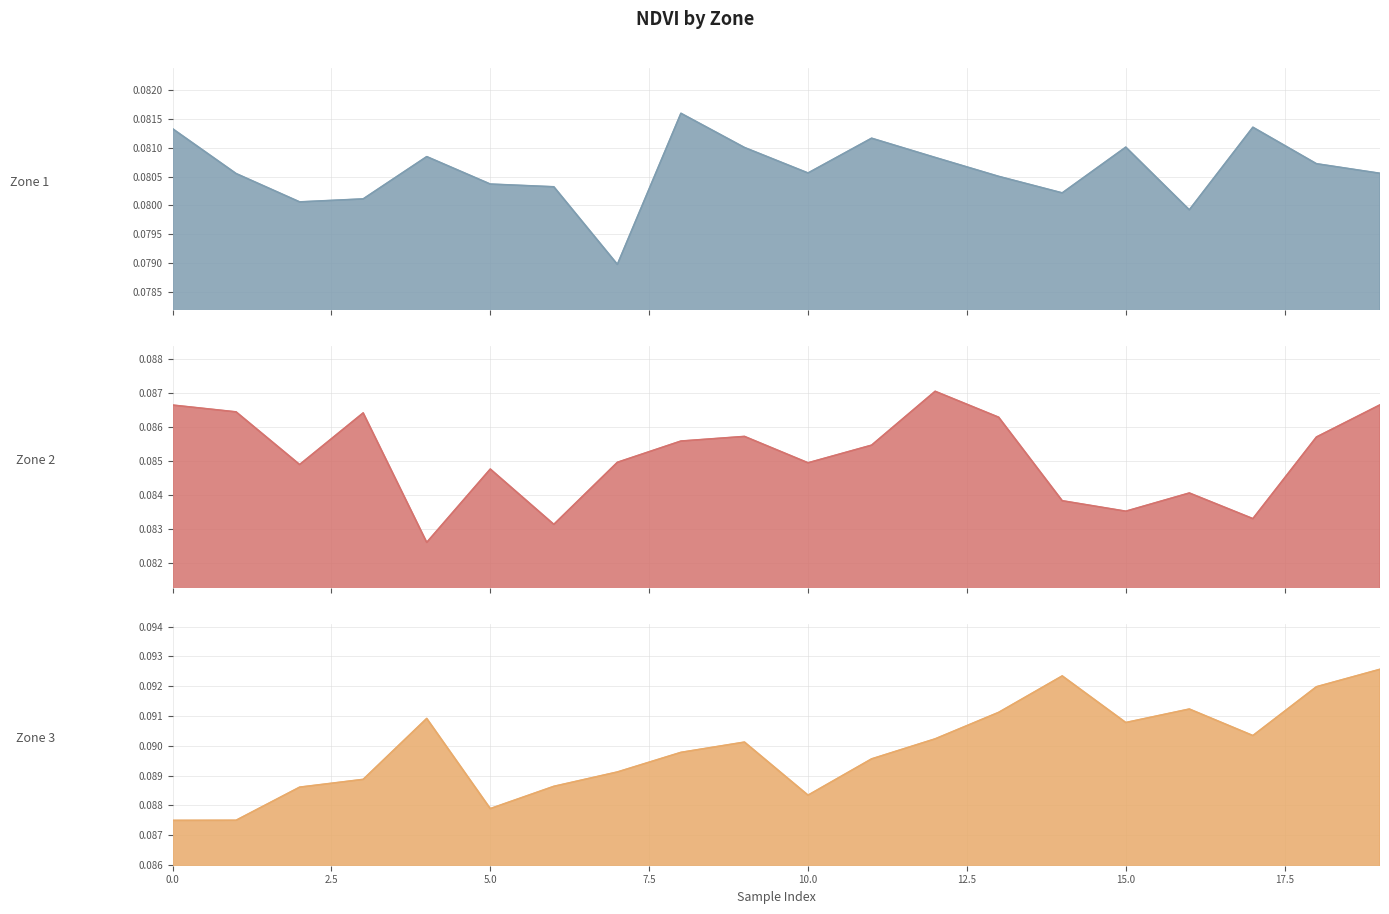

At how many categories does at least one series exceed 0?

20